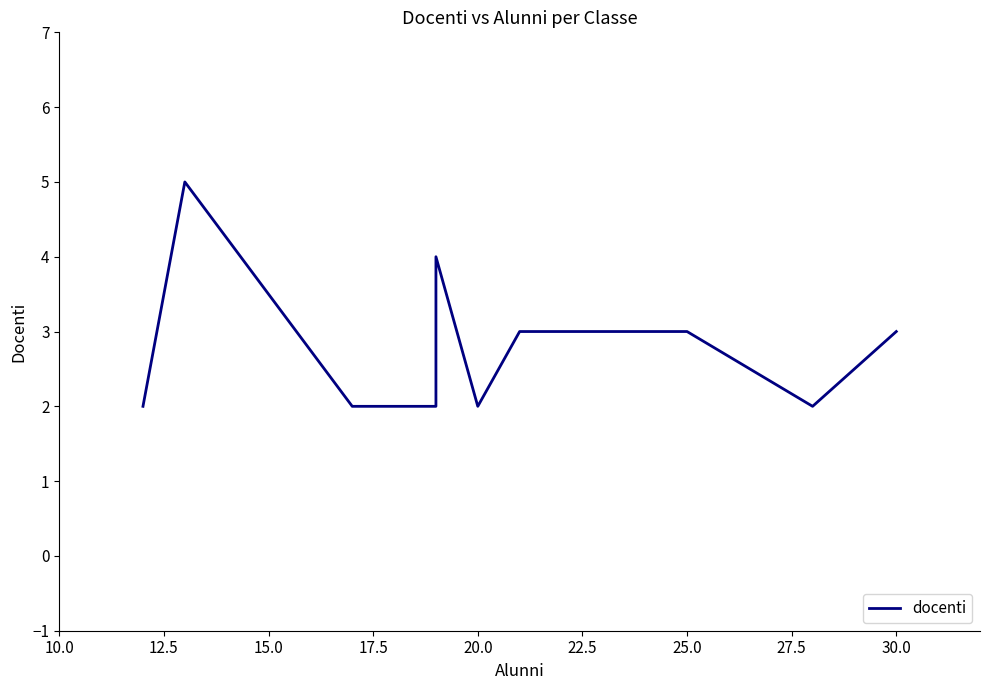

What position from the right is 25.0?

3